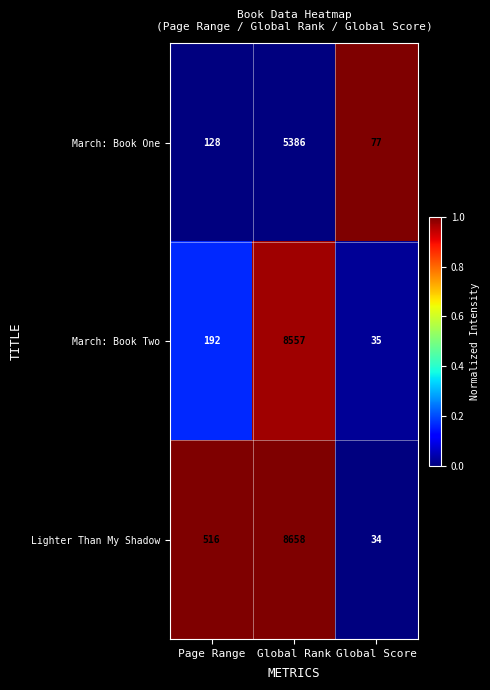

Which series changed the most between Page Range and Global Score?

Lighter Than My Shadow